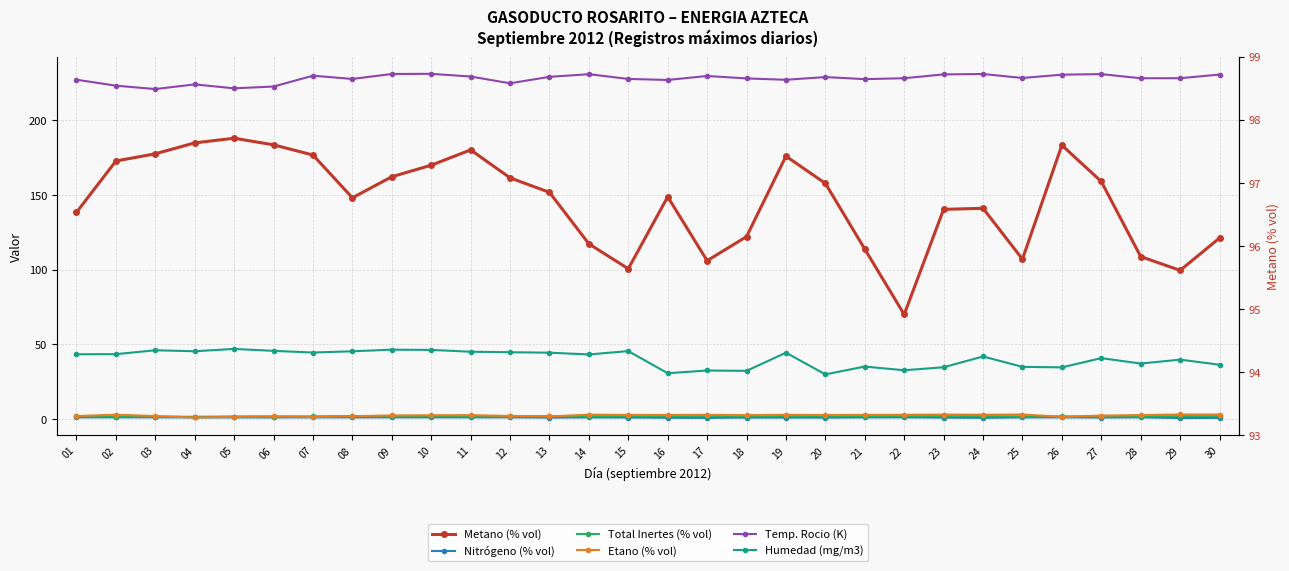

Where is the first local minimum for Metano (% vol)?

08